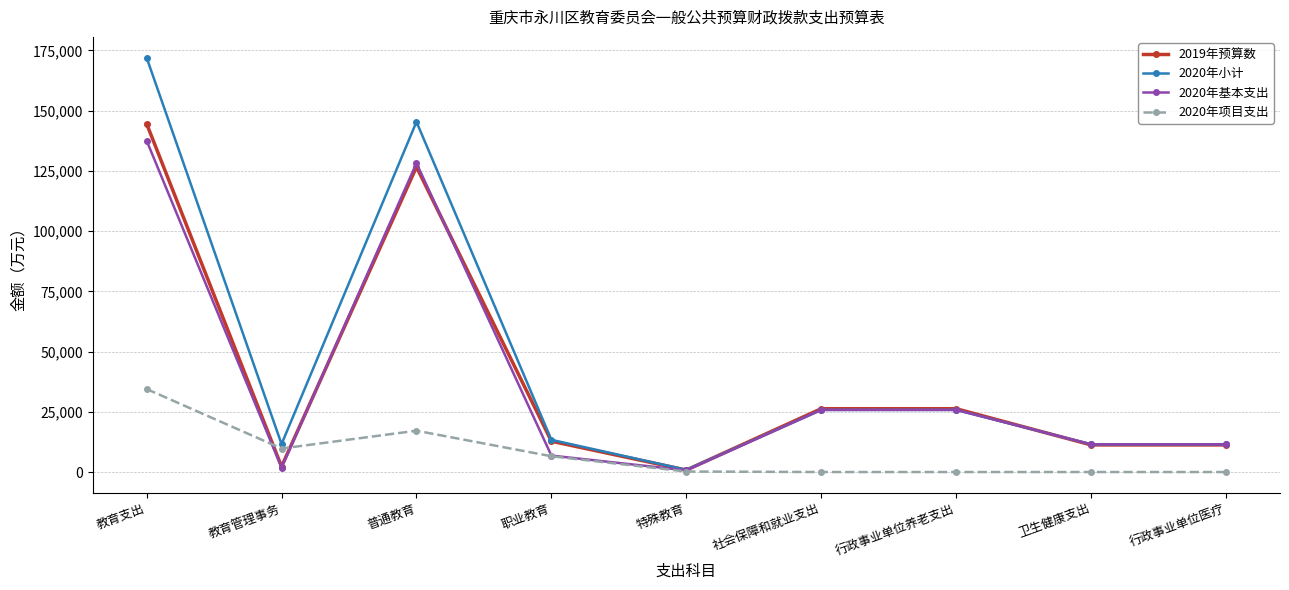

Between 教育支出 and 行政事业单位医疗, which series saw the biggest shift?

2020年小计